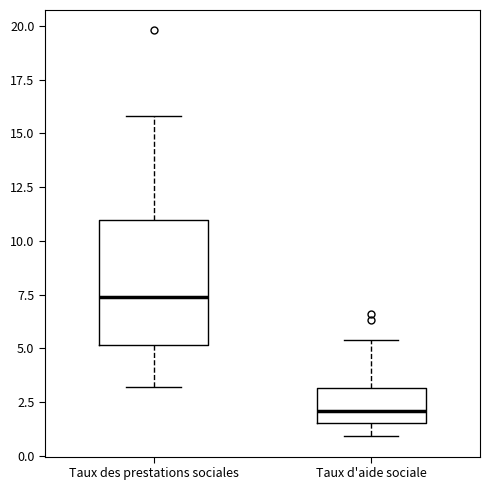

Reading left to right, transcribe this box plot: for each box, give where its median line is, the range the box spans, and where its two whiskers end, as read against the y-axis. The values are not printed on the chart, so give them approximately, as read against the axis.

Taux des prestations sociales: median 7.5, box 5.0 to 11.0, whiskers 3.0 to 16.0
Taux d'aide sociale: median 2.0, box 1.5 to 3.0, whiskers 1.0 to 5.5